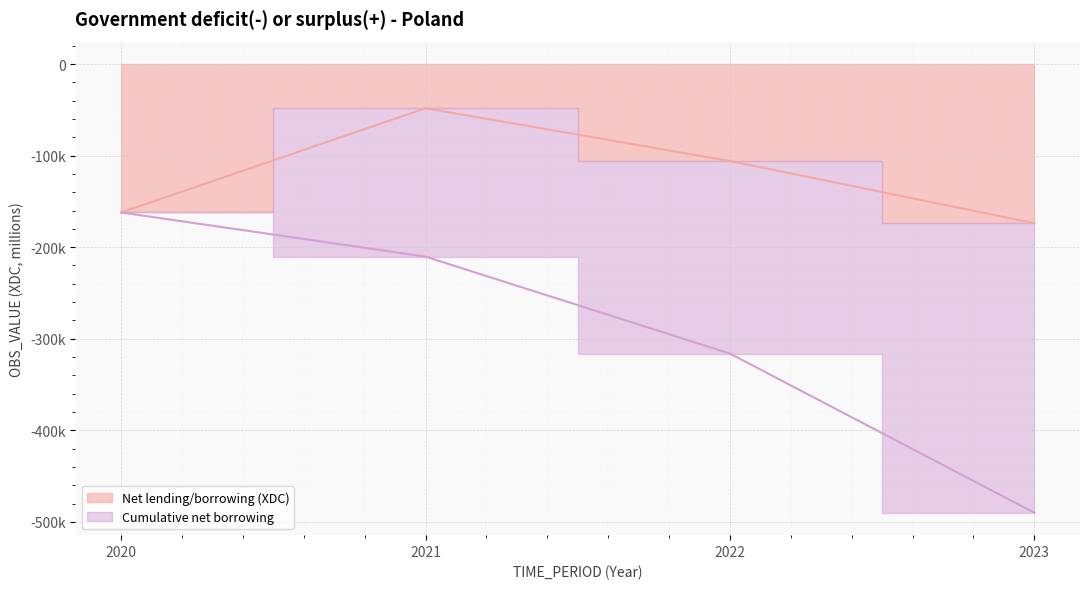

Rank the categories by value from lowest to highest.

2023, 2020, 2022, 2021